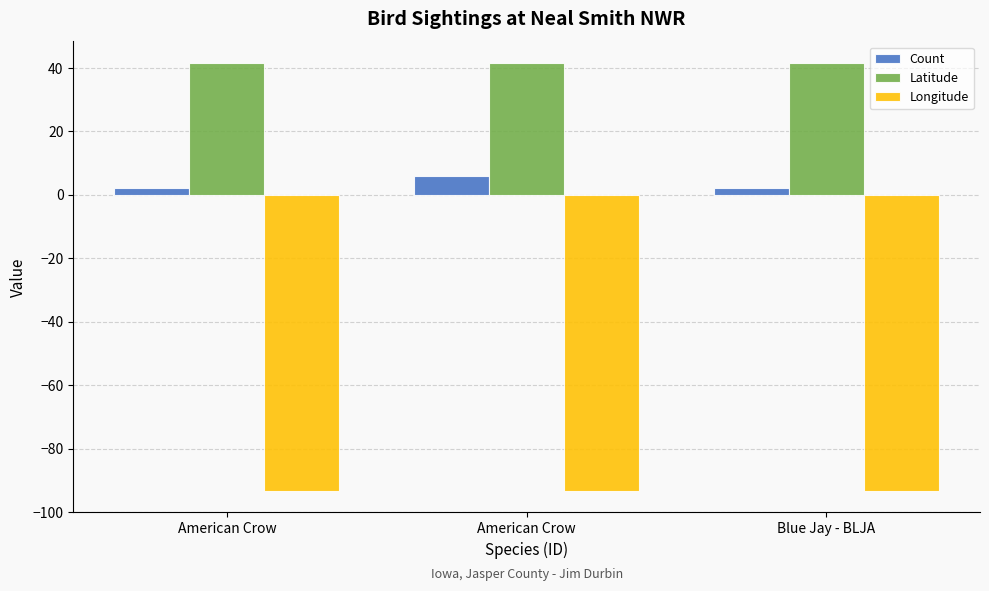

What are all the series names shown in the legend?

Count, Latitude, Longitude